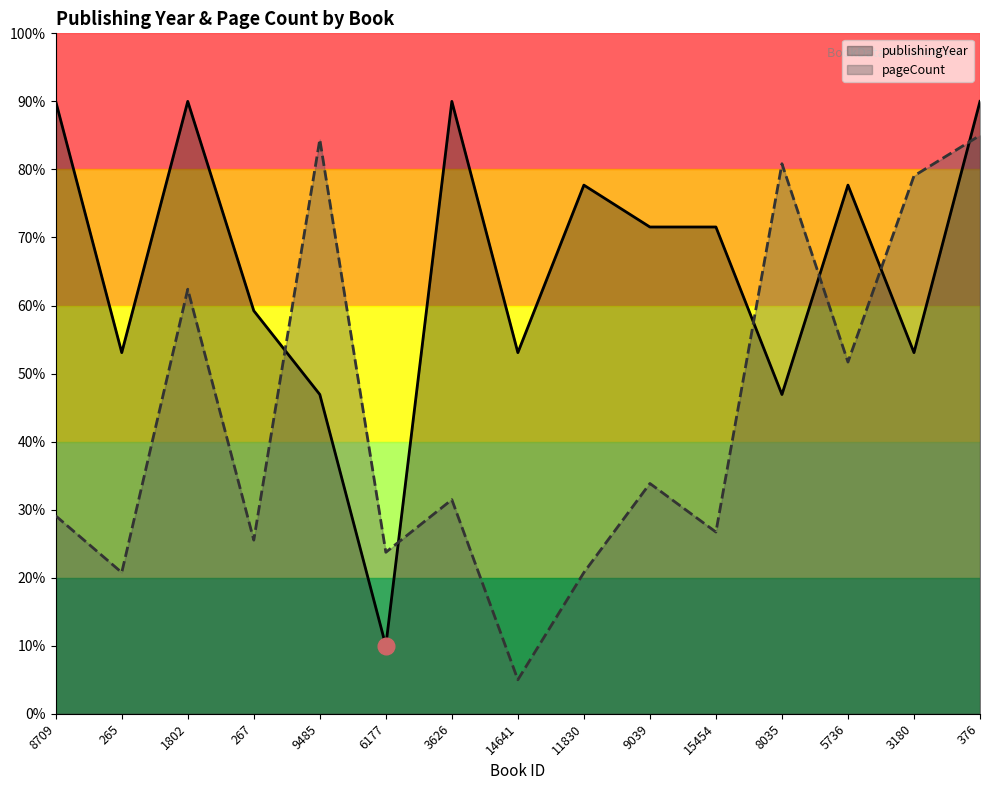

What is the lowest value of the publishingYear series?

10.0